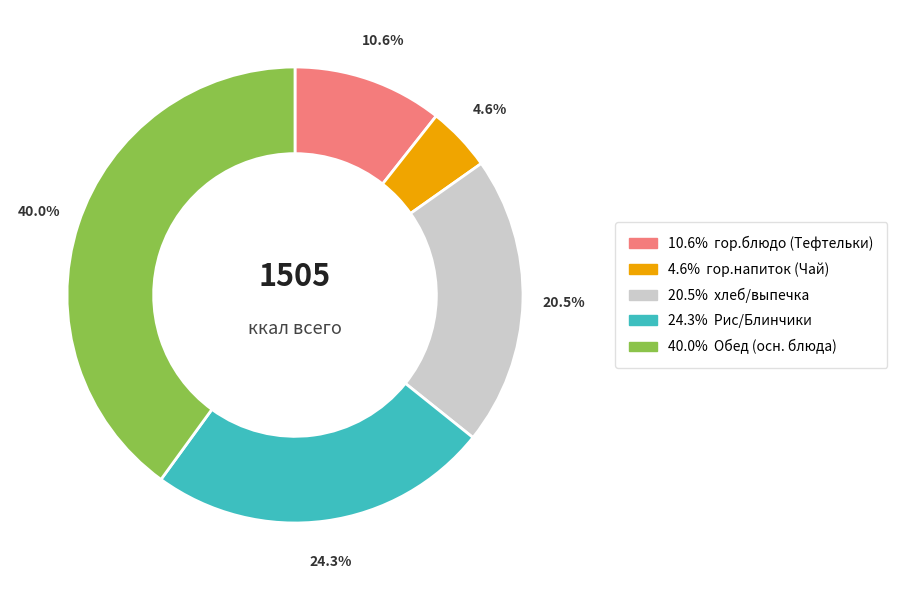

Is there a majority slice in this chart?

No